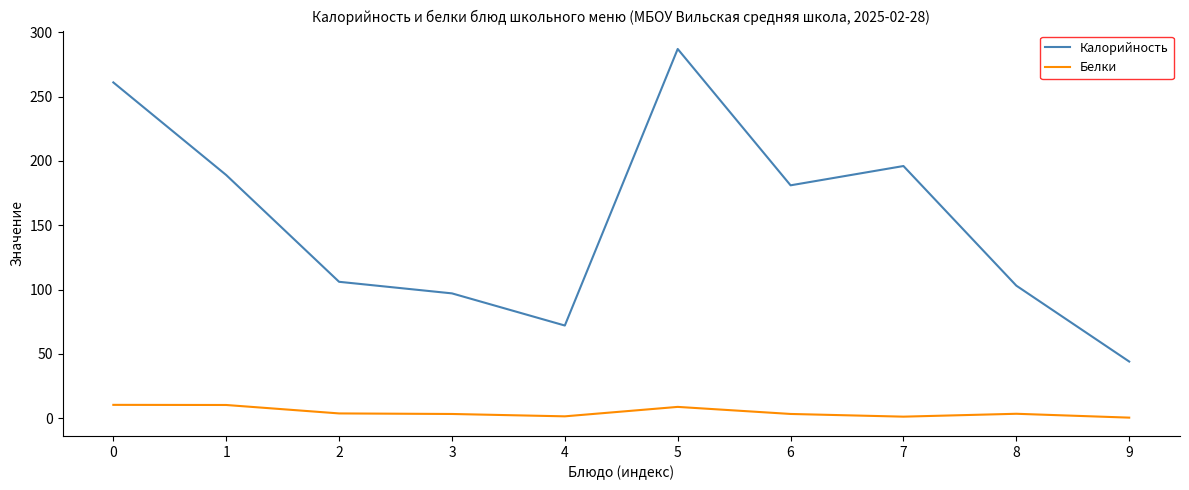

Which series has the widest spread of values?

Калорийность